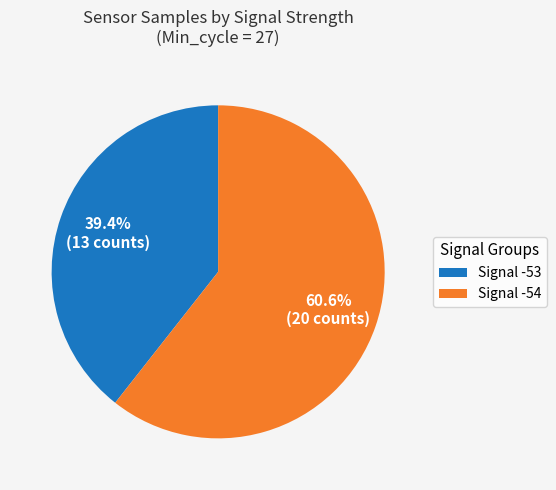

Rank the categories by value from highest to lowest.

Signal -54, Signal -53